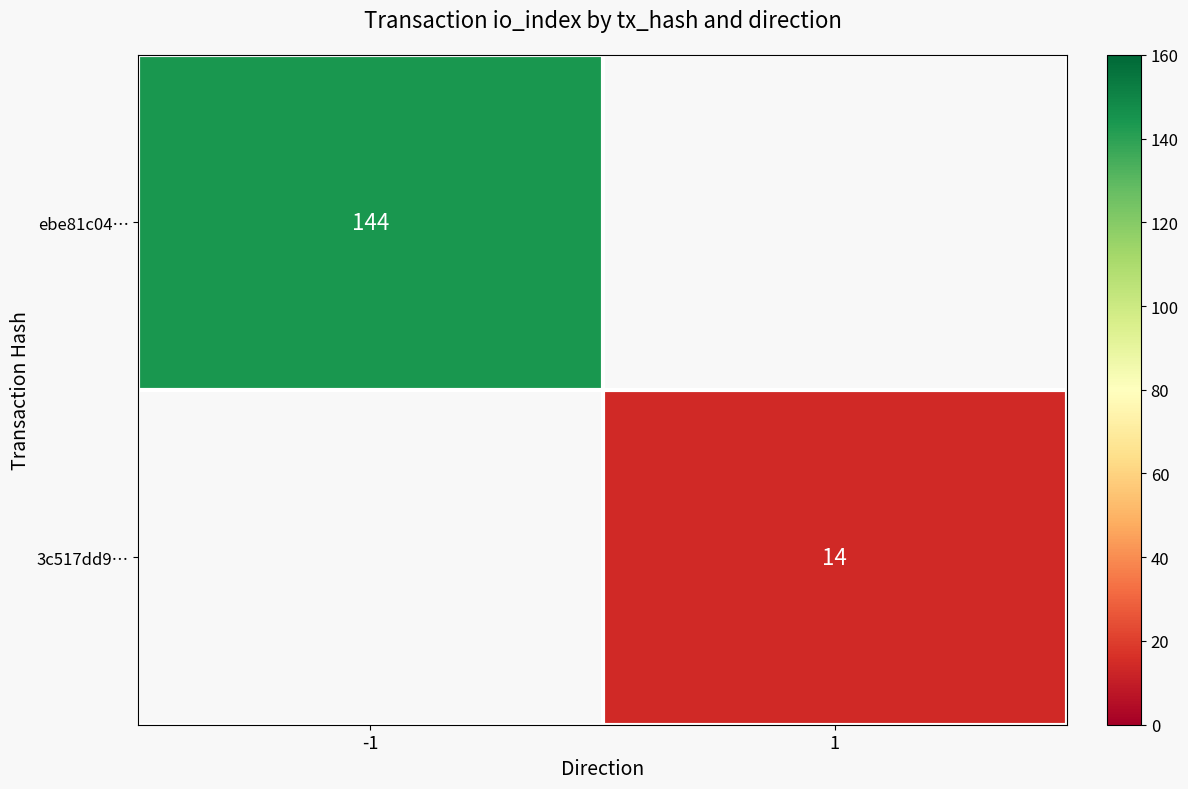

The 3c517dd9… series shows 8 at 1. True or false?

False